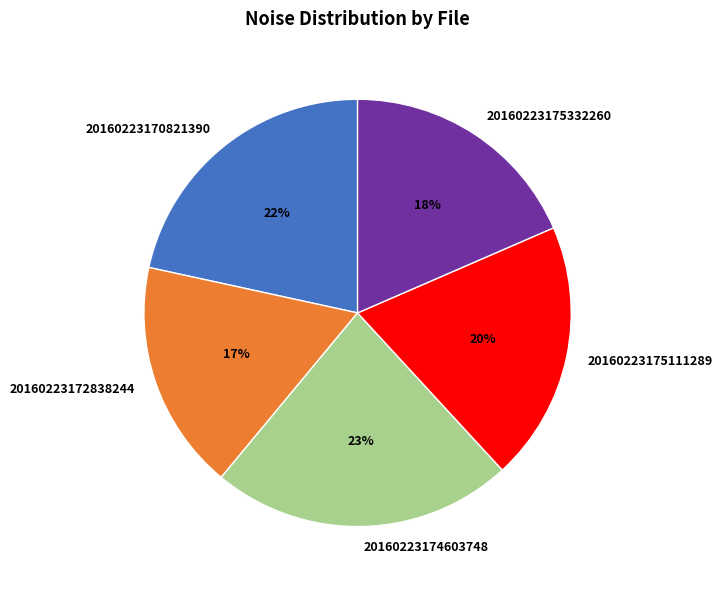

What is the largest slice in the pie chart?

20160223174603748